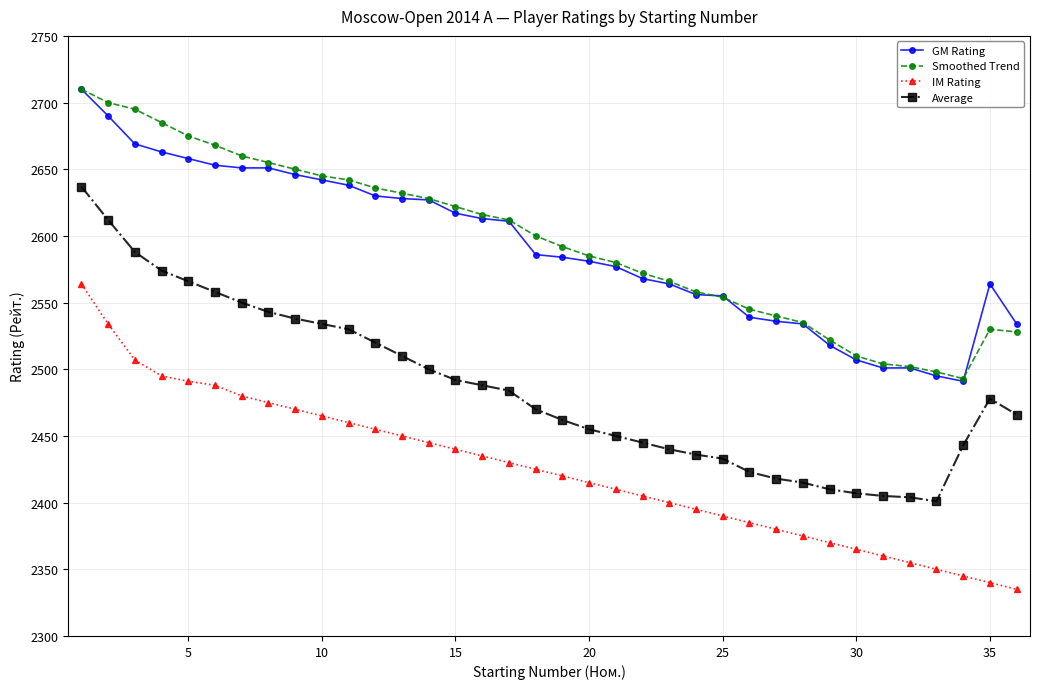

What is the value of the Smoothed Trend point at the 25th from the left?

2554